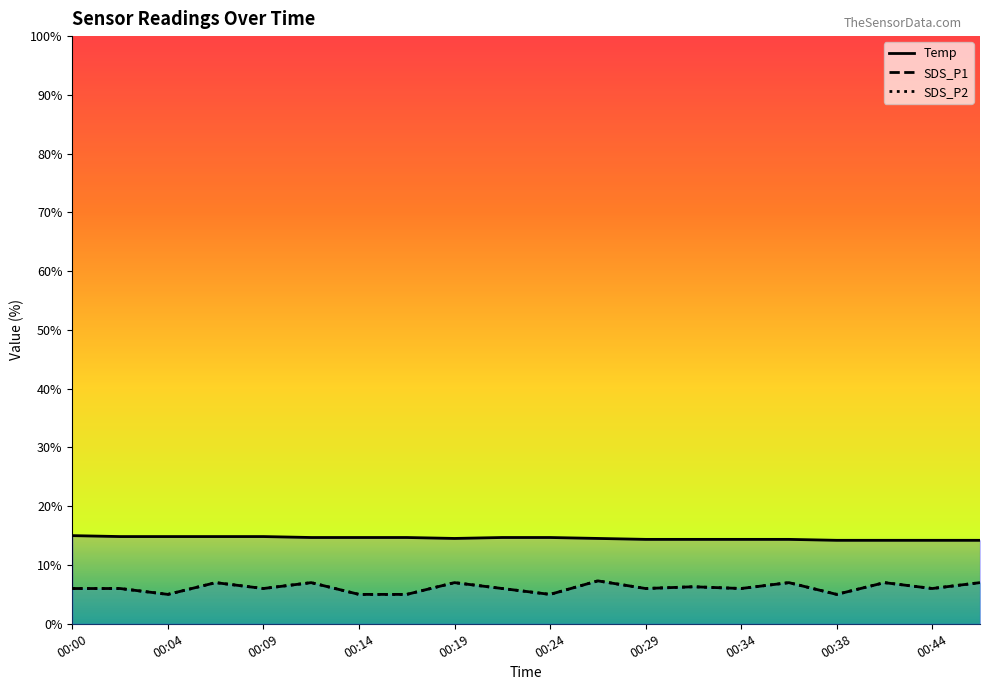

What value does the SDS_P2 series have at 00:24?

5.0